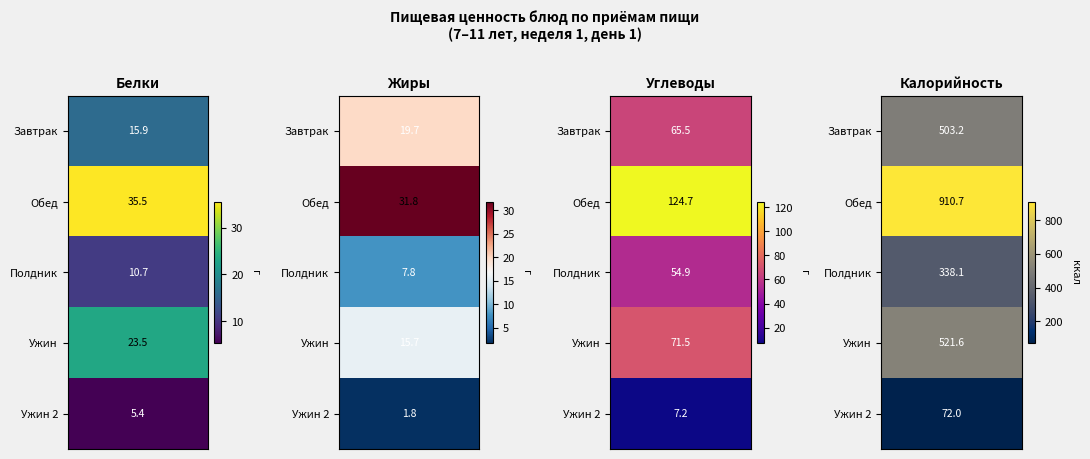

Which label corresponds to the largest value in the chart?

Калорийность